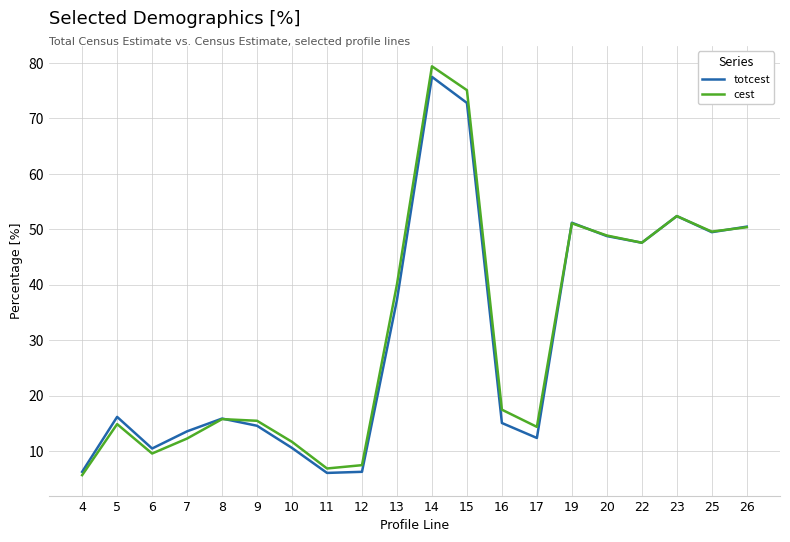

How many lines are shown in the chart?

2